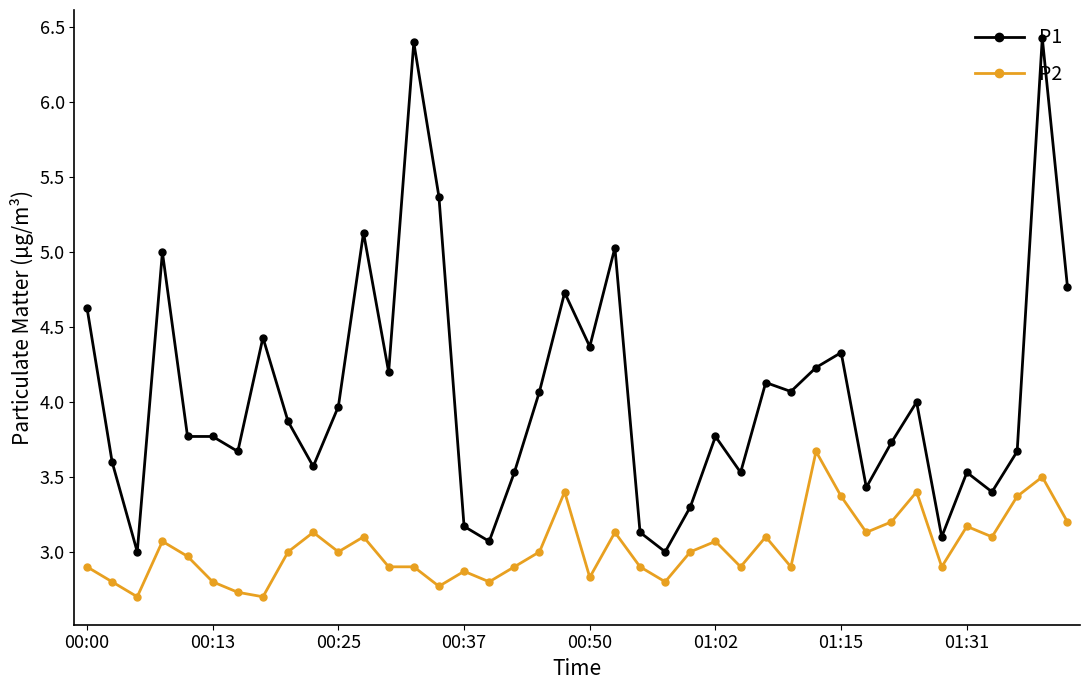

Does the chart have visible grid lines?

No